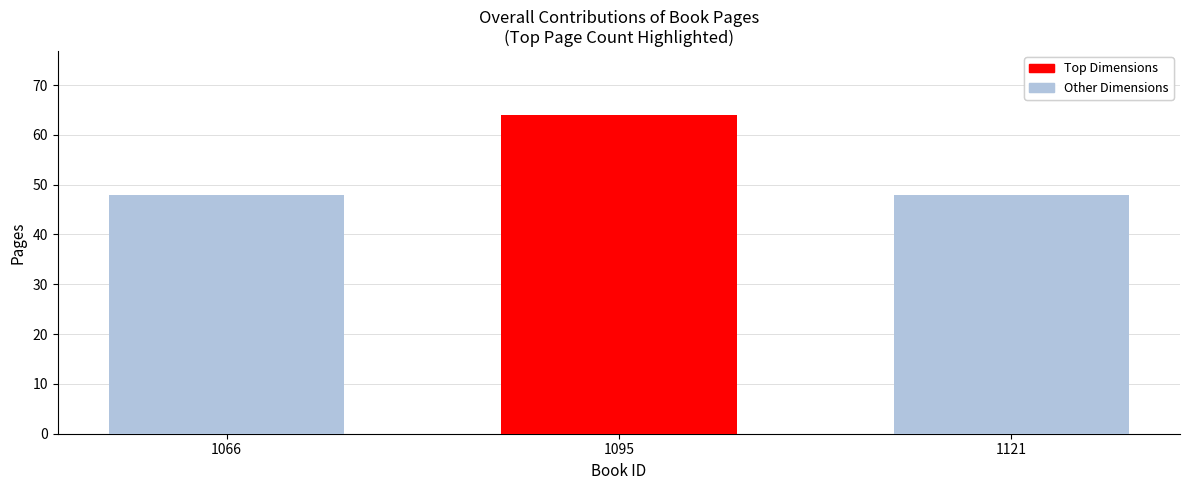

How many data points does each series have?

3